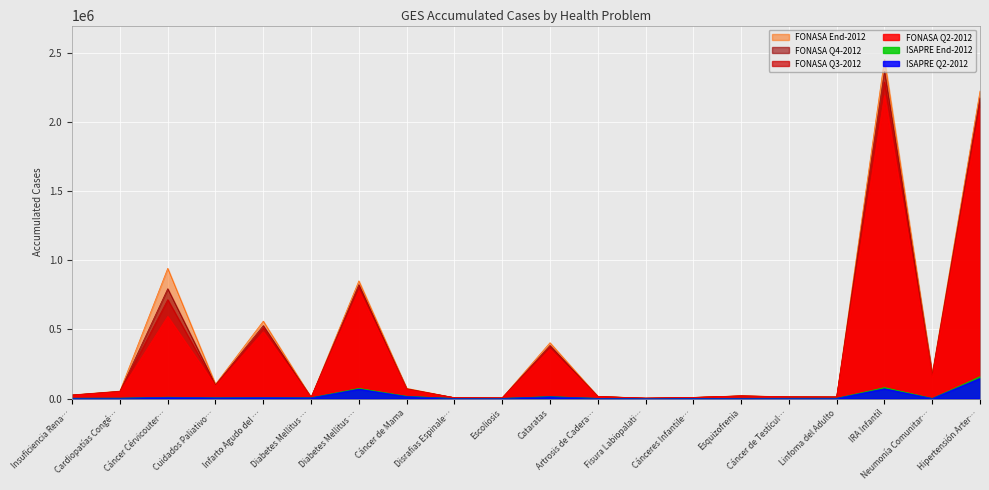

What is the lowest value of the FONASA Q4-2012 series?

2716